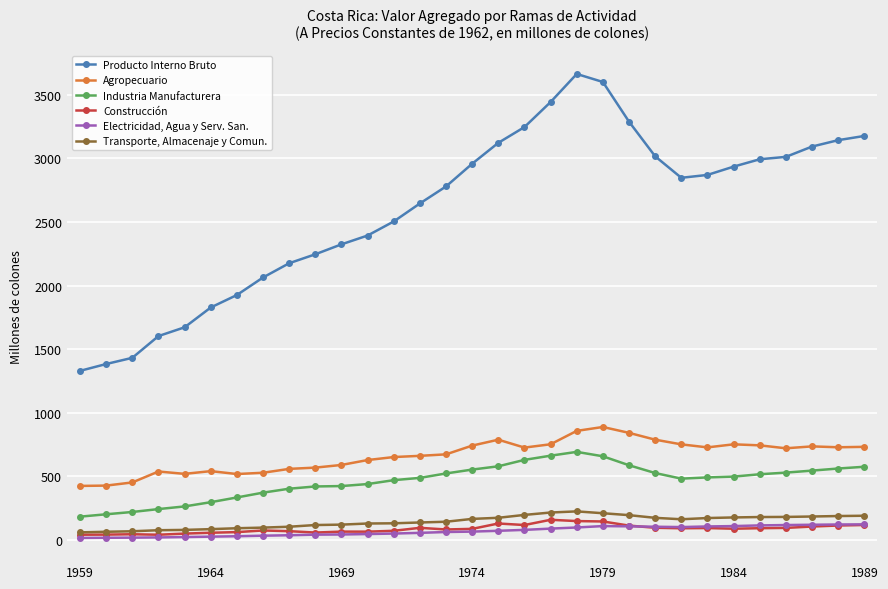

True or false: Agropecuario and Electricidad, Agua y Serv. San. intersect in this chart.

False